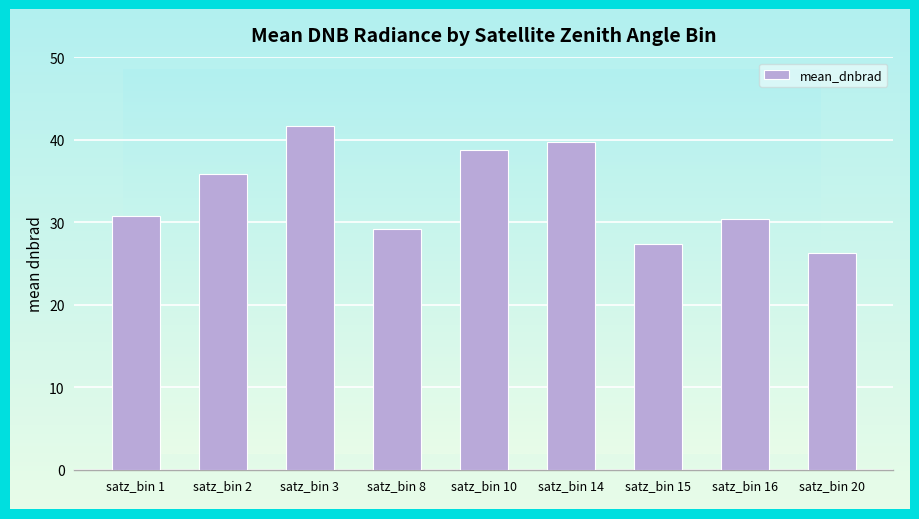

How many values are below 30?

3